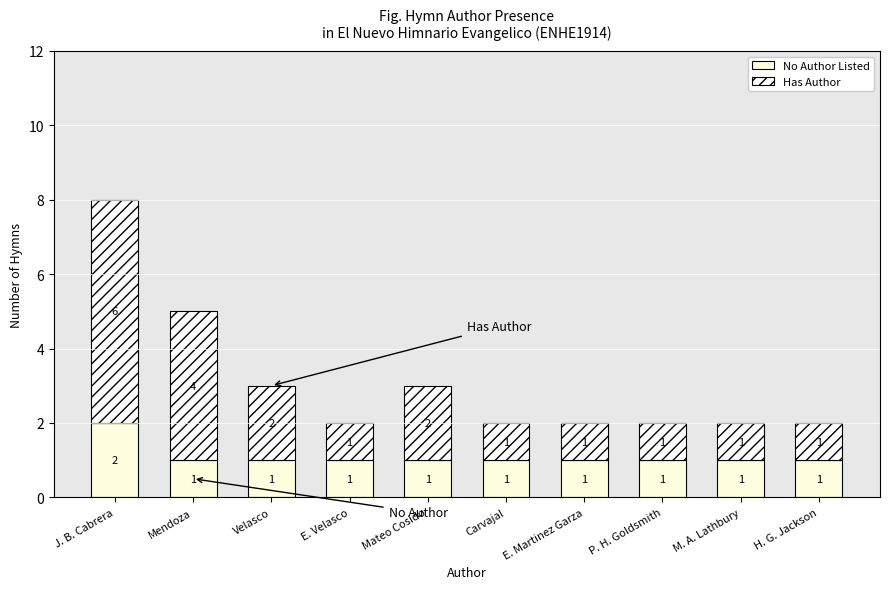

What is the total value across all series at Carvajal?

2